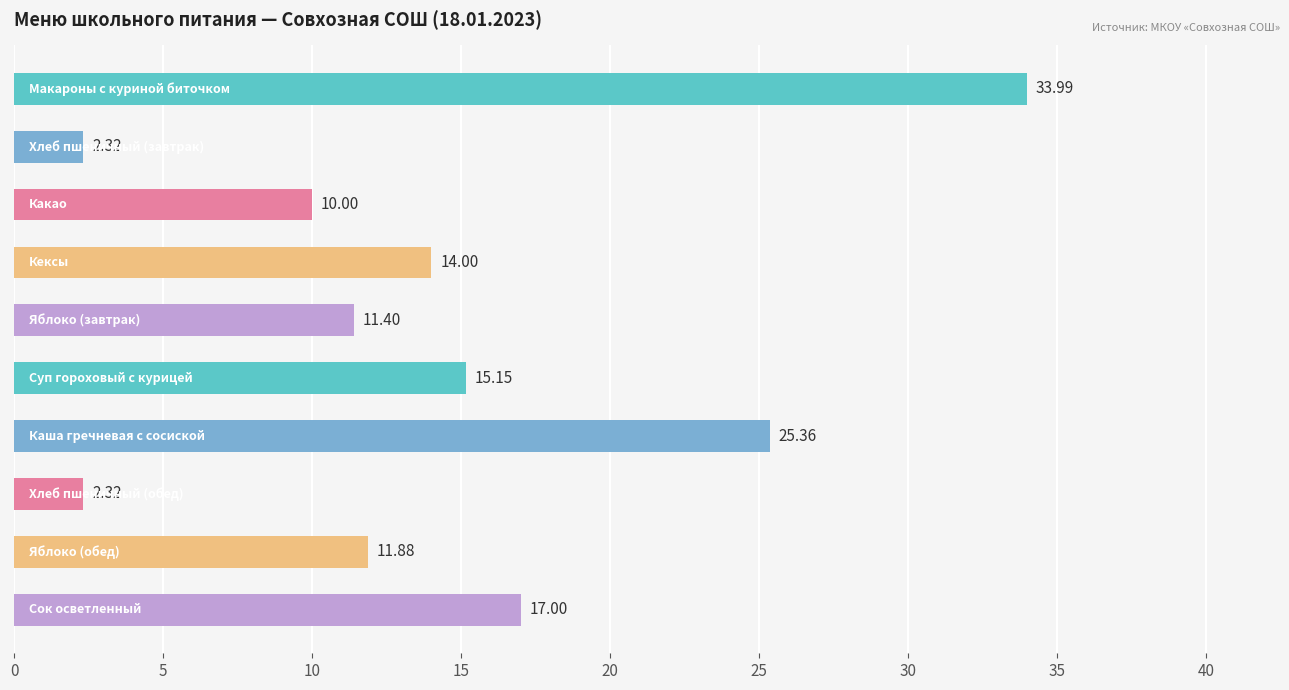

What is the difference between the maximum and minimum values?

31.7